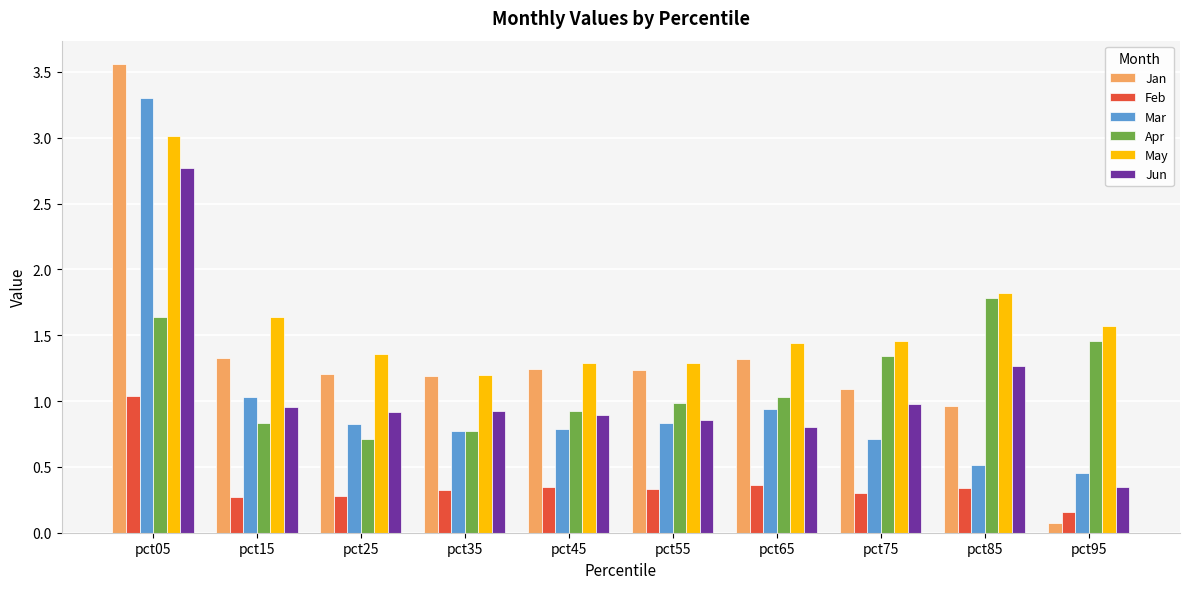

At which label is Feb closest to 0?

pct95